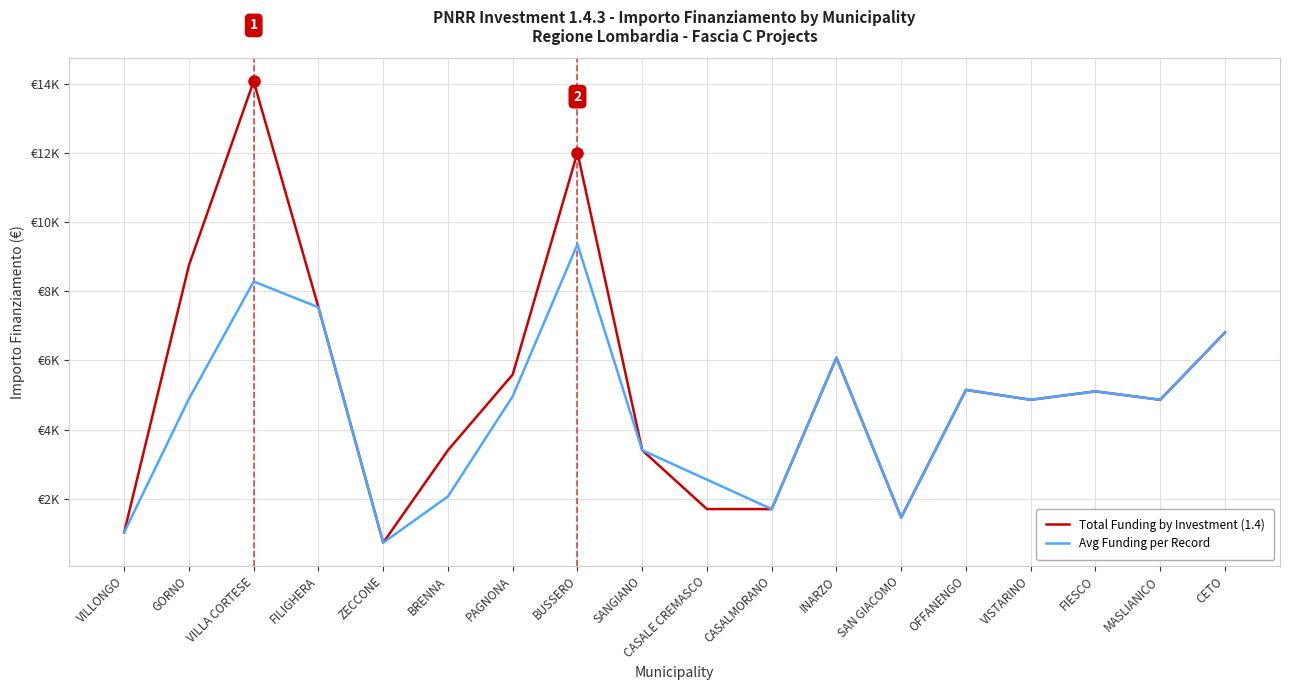

Does the chart have visible grid lines?

Yes